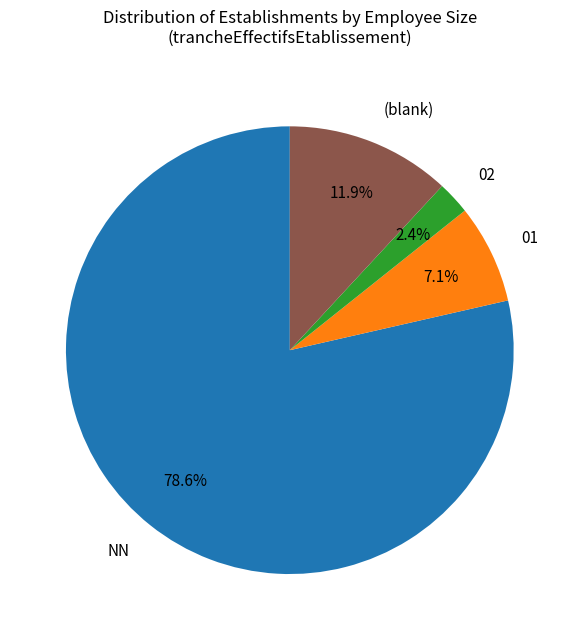

Which has a higher value, 02 or NN?

NN